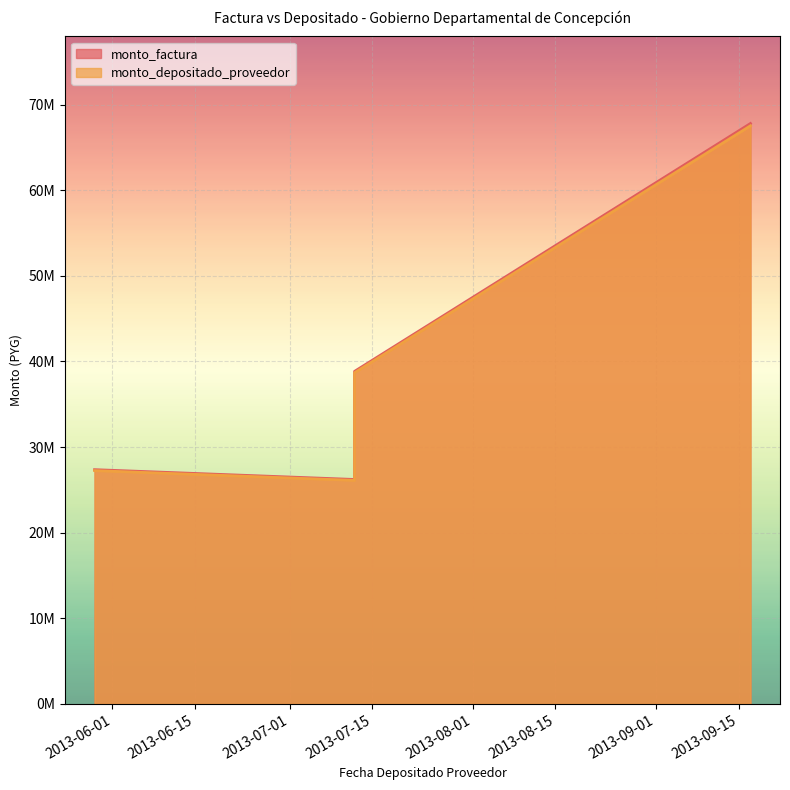

What is the difference between the maximum and minimum values in the monto_depositado_proveedor series?

41418273